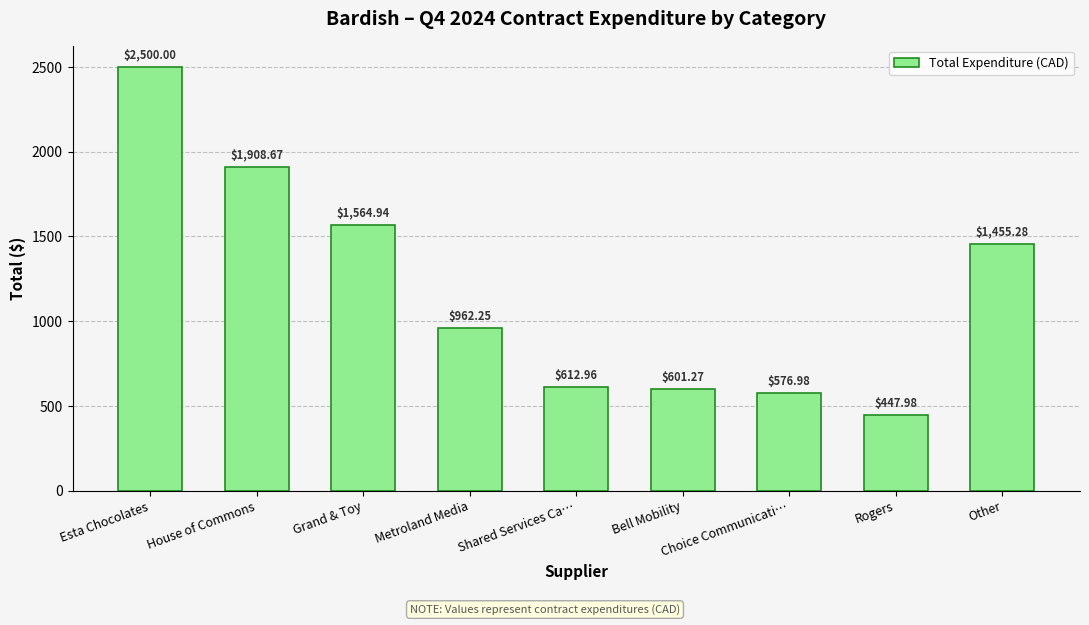

What is the sum of the values at Metroland Media and House of Commons?

2870.9